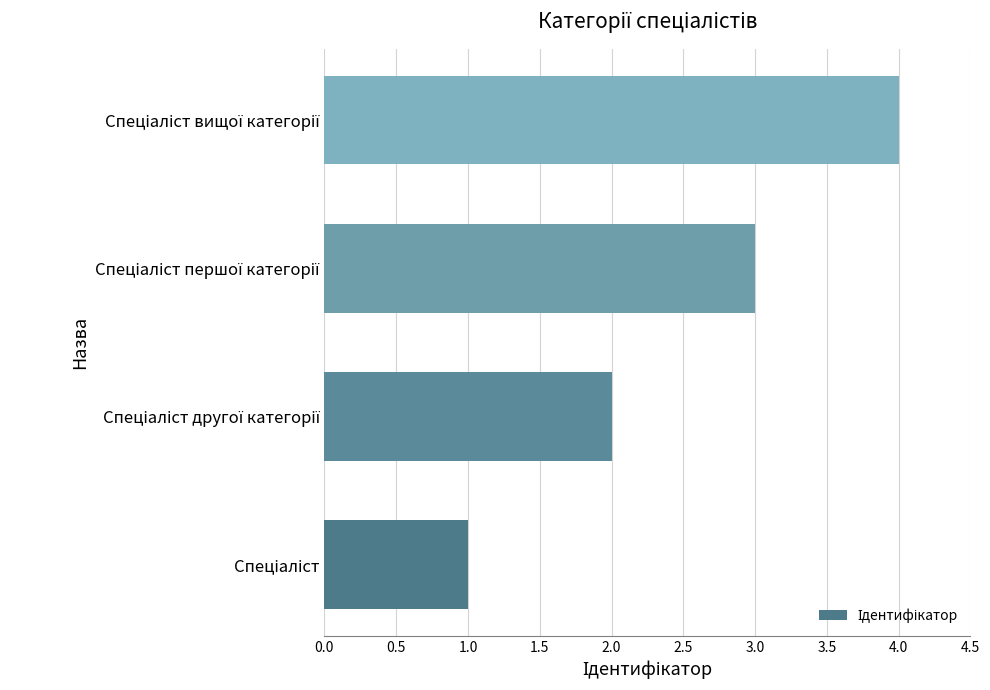

What is the sum of all values?

10